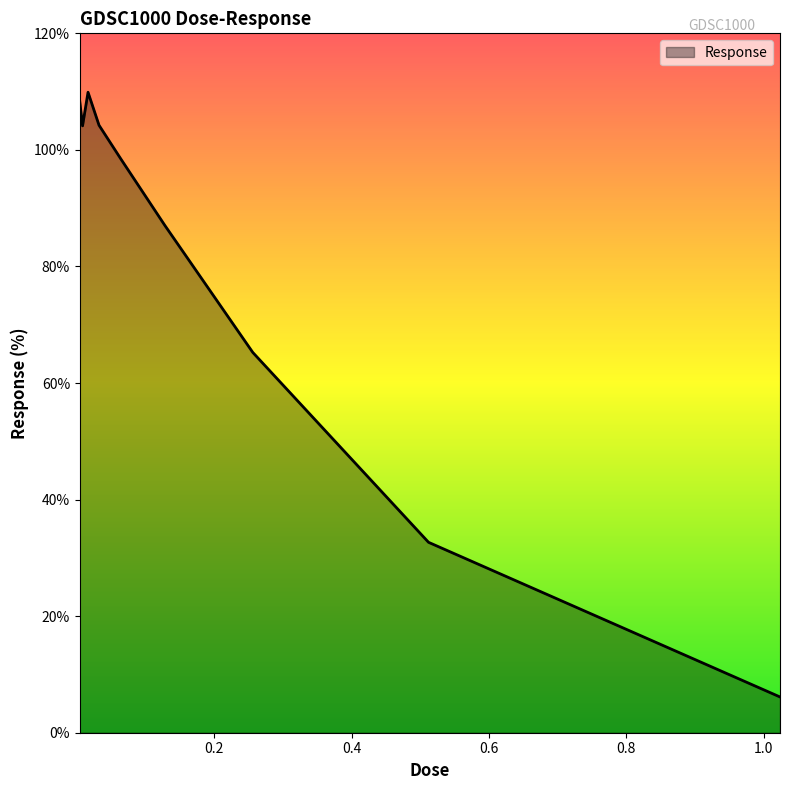

What is the smallest value displayed?

6.1